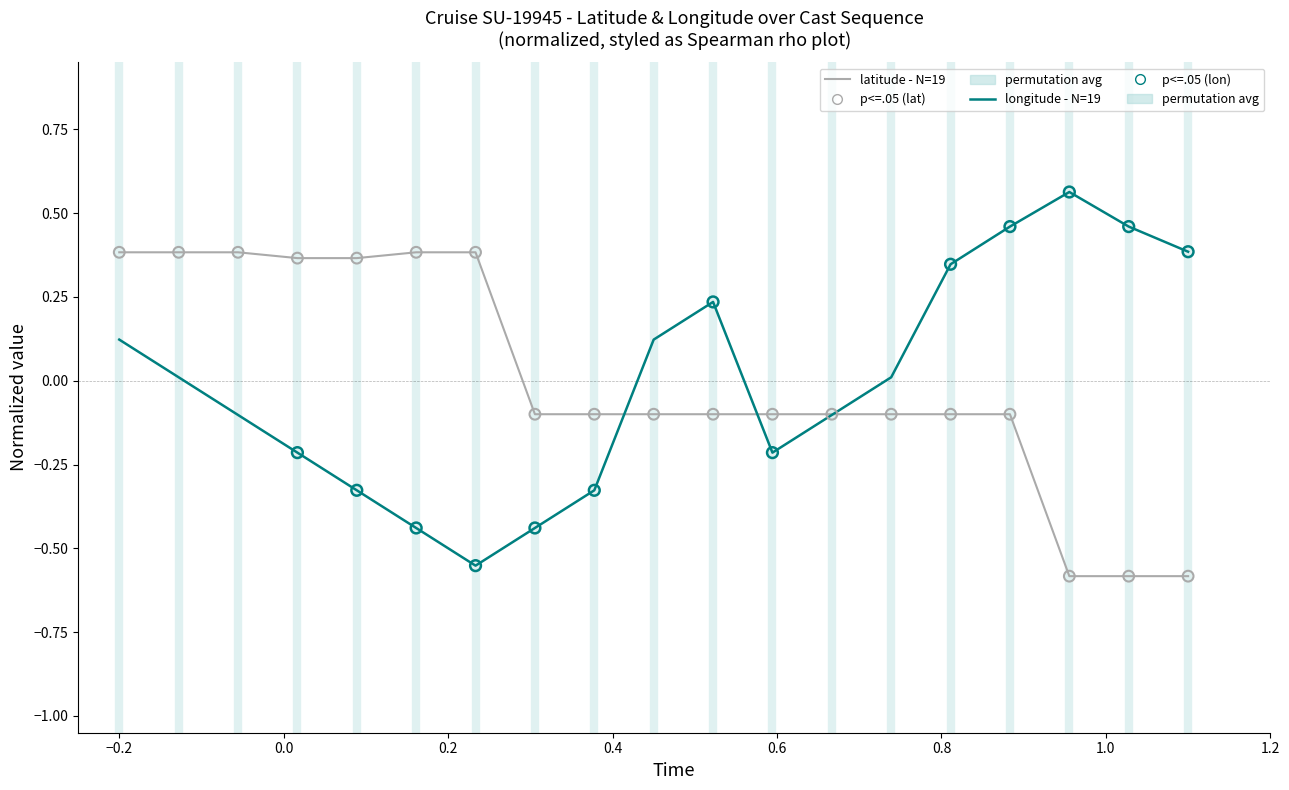

List the series in order of their peak value, highest first.

longitude - N=19, latitude - N=19